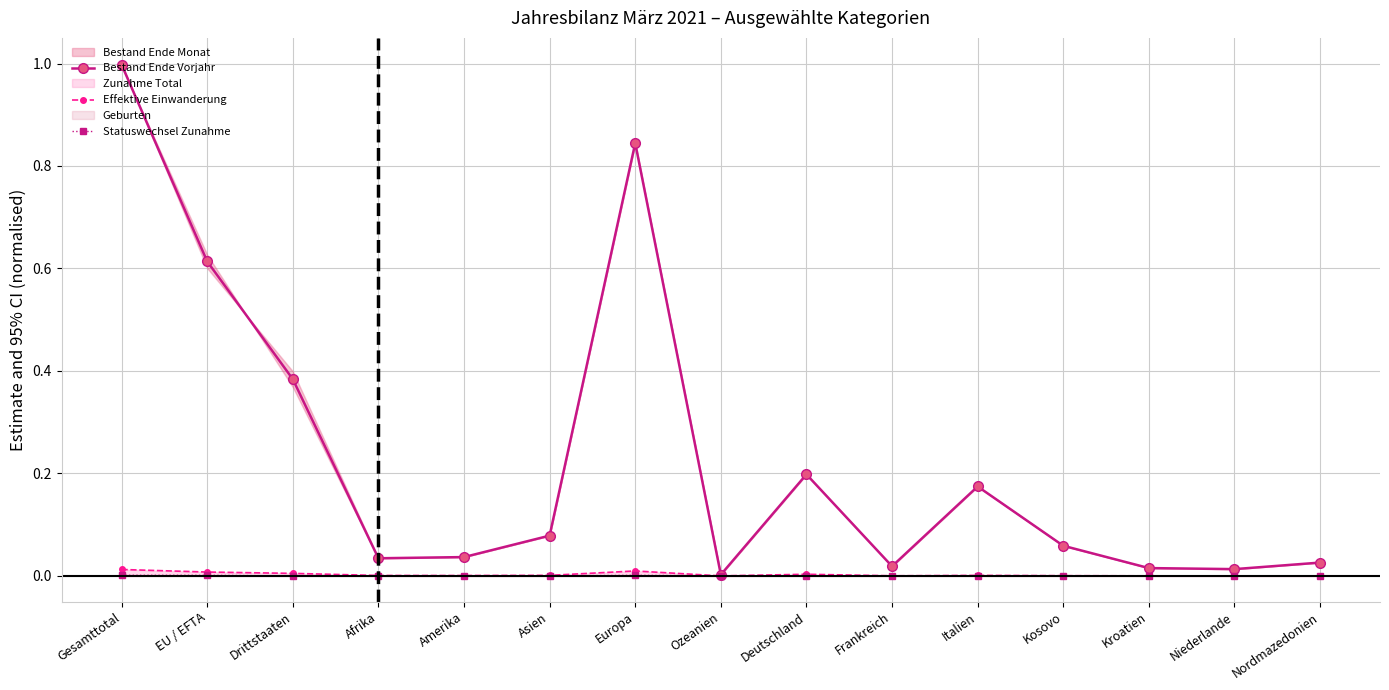

In Effektive Einwanderung, how many points are lower than both neighbors (excluding endpoints)?

3